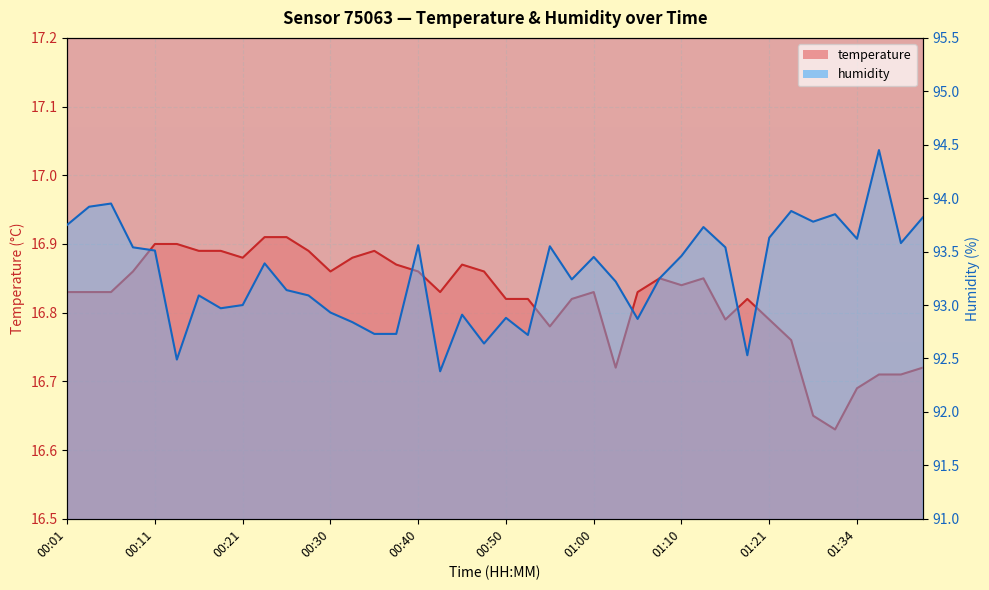

What is the average value of the temperature series?

16.8